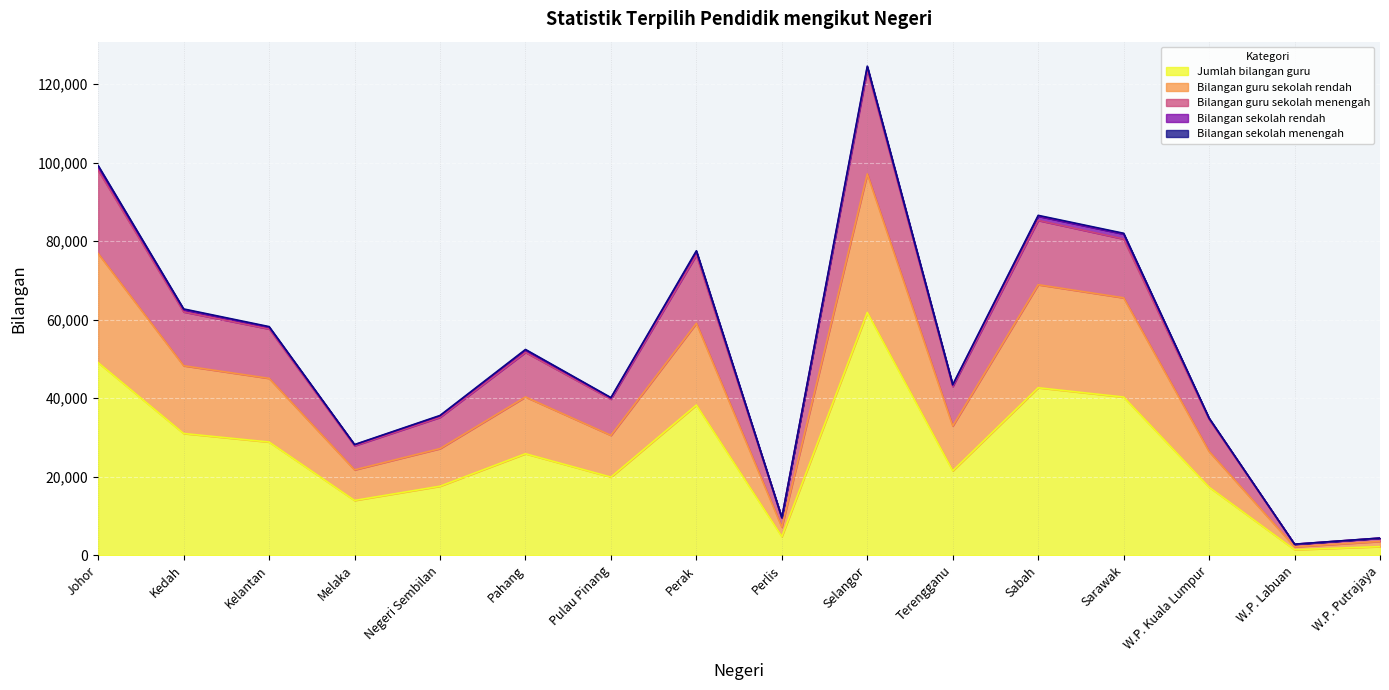

What is the minimum value for Bilangan guru sekolah menengah?

1379